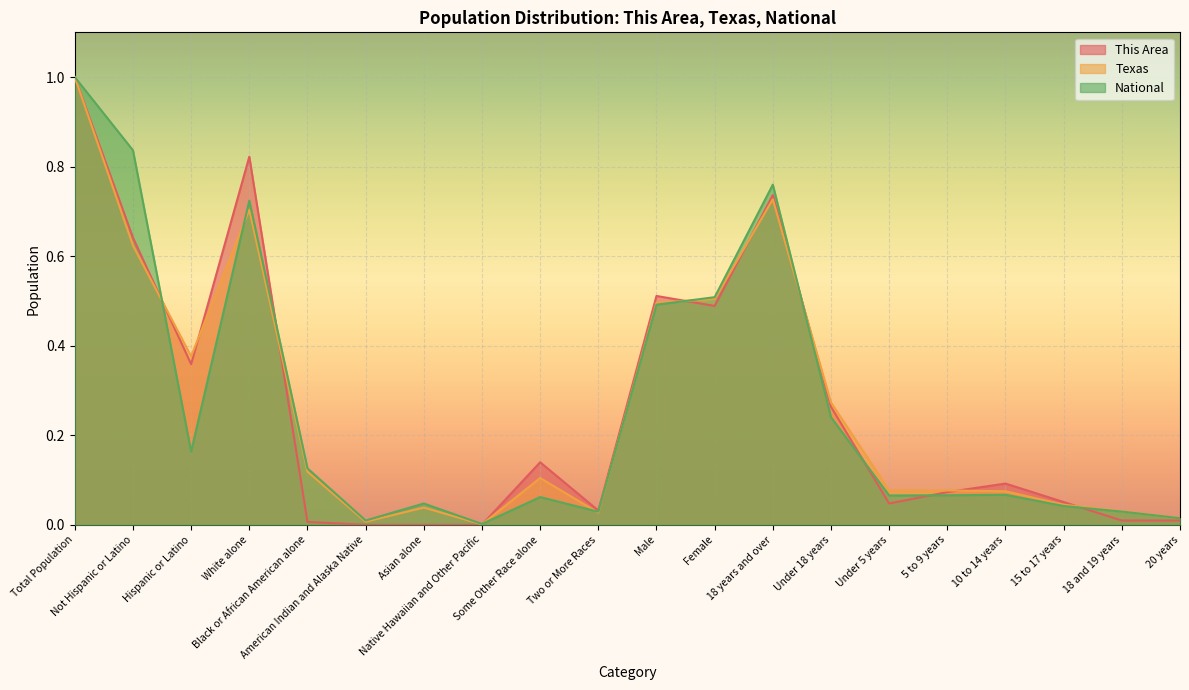

What position from the left is 20 years?

20